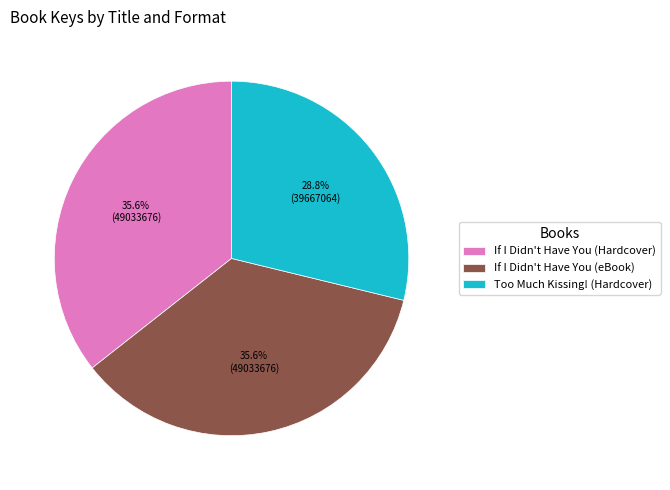

Is If I Didn't Have You (eBook) the majority of the pie?

No